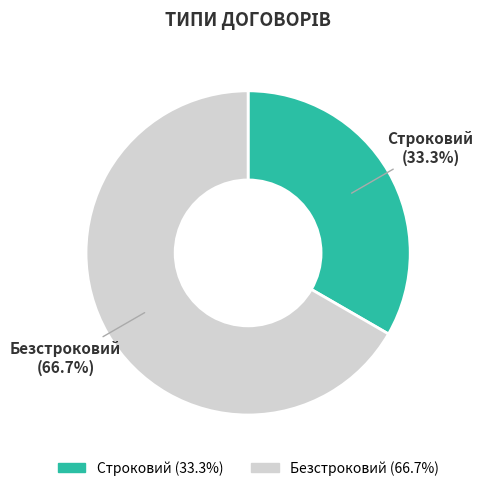

The Безстроковий slice represents 67% of the pie. True or false?

True